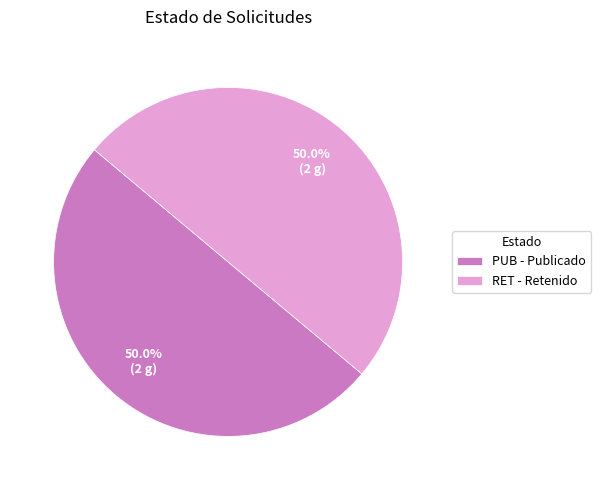

Count the number of slices in the pie.

2